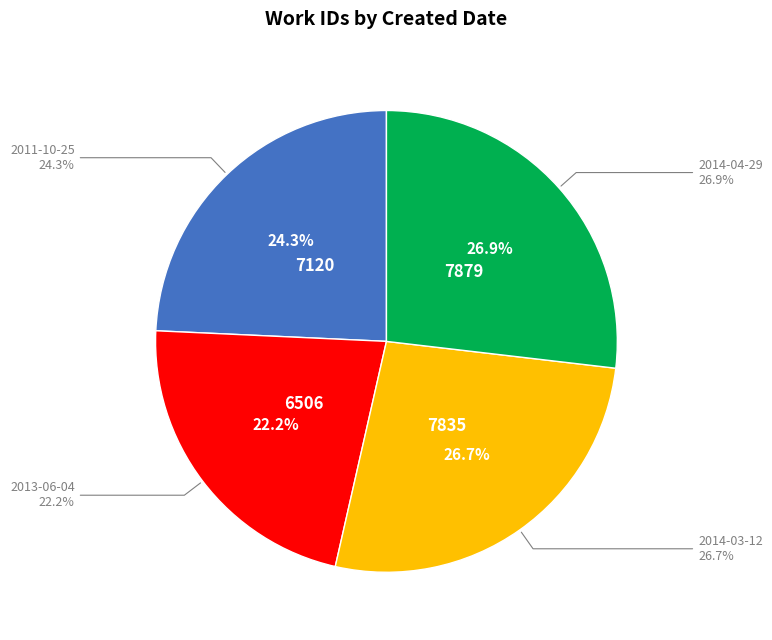

To the nearest percent, what is the difference between the 2011-10-25 and 2013-06-04 slice percentages?

2%